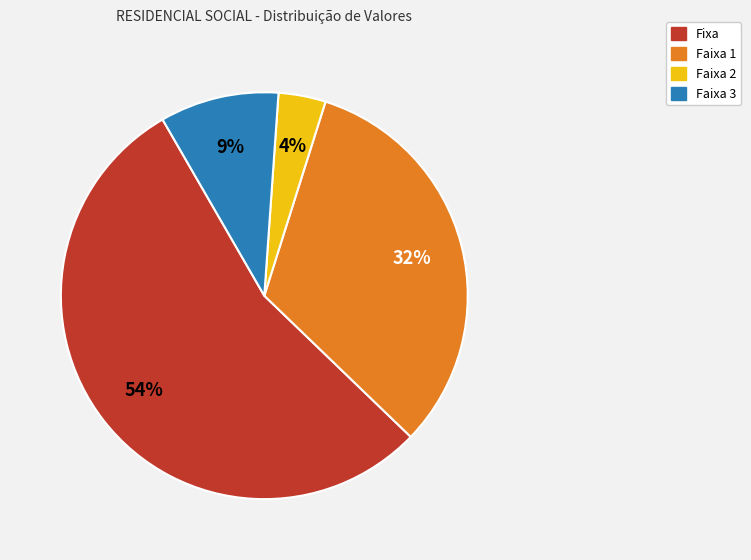

Between Faixa 1 and Fixa, which is larger?

Fixa